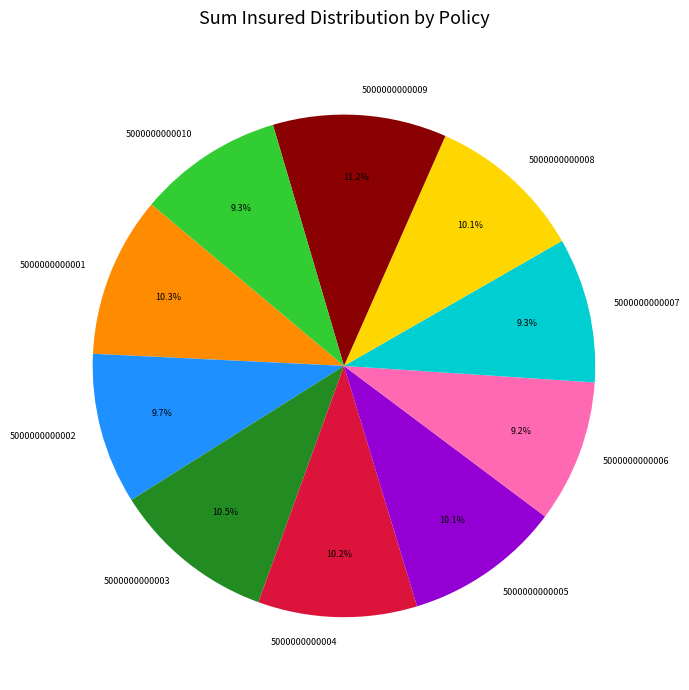

What is the largest slice in the pie chart?

5000000000009